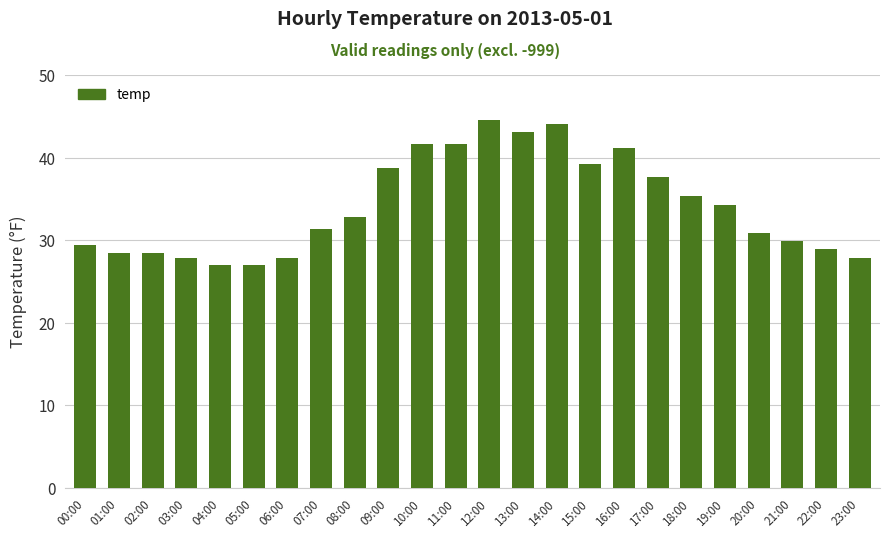

What is the sum of the values at 22:00 and 01:00?

57.3